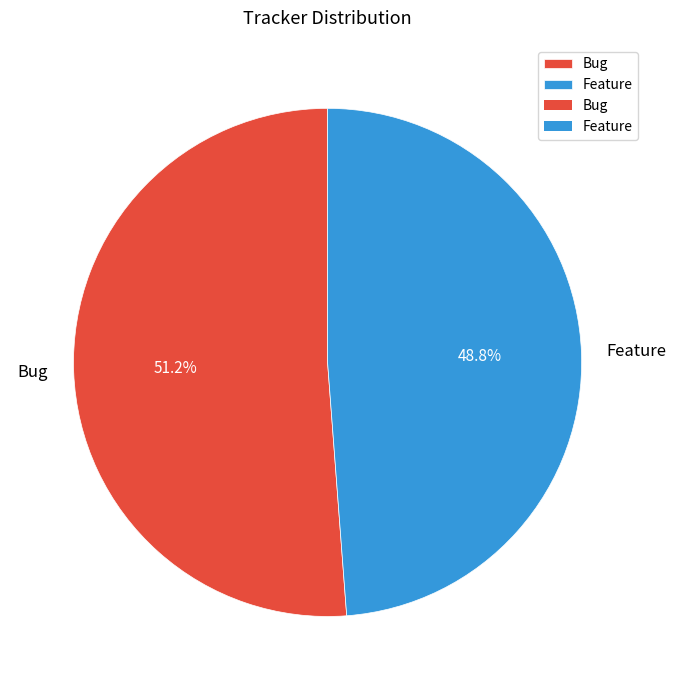

What portion of the pie excludes Bug?

48.8%